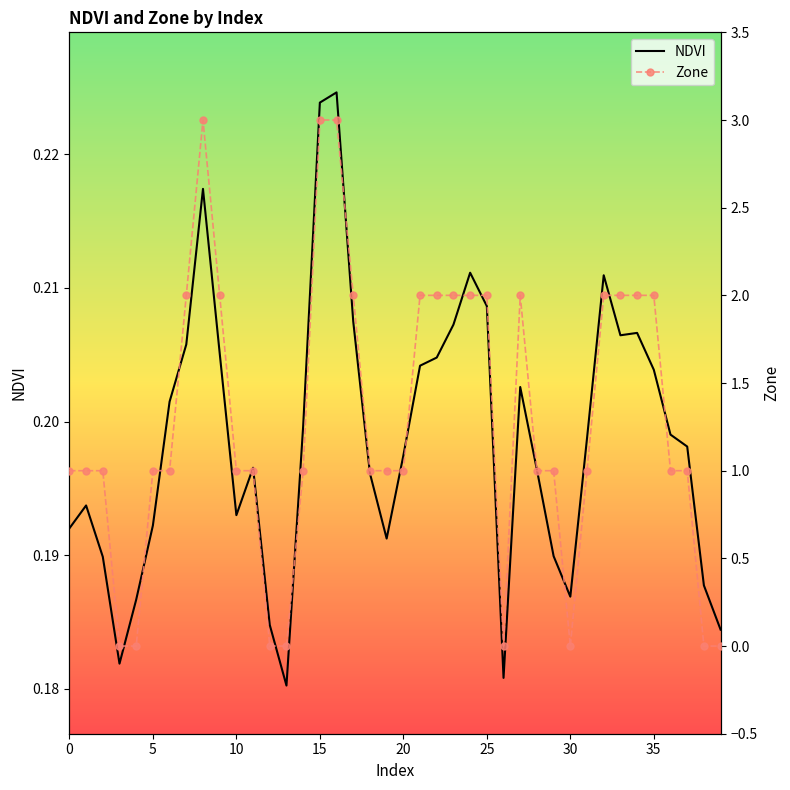

How many times do NDVI and Zone cross each other?

9